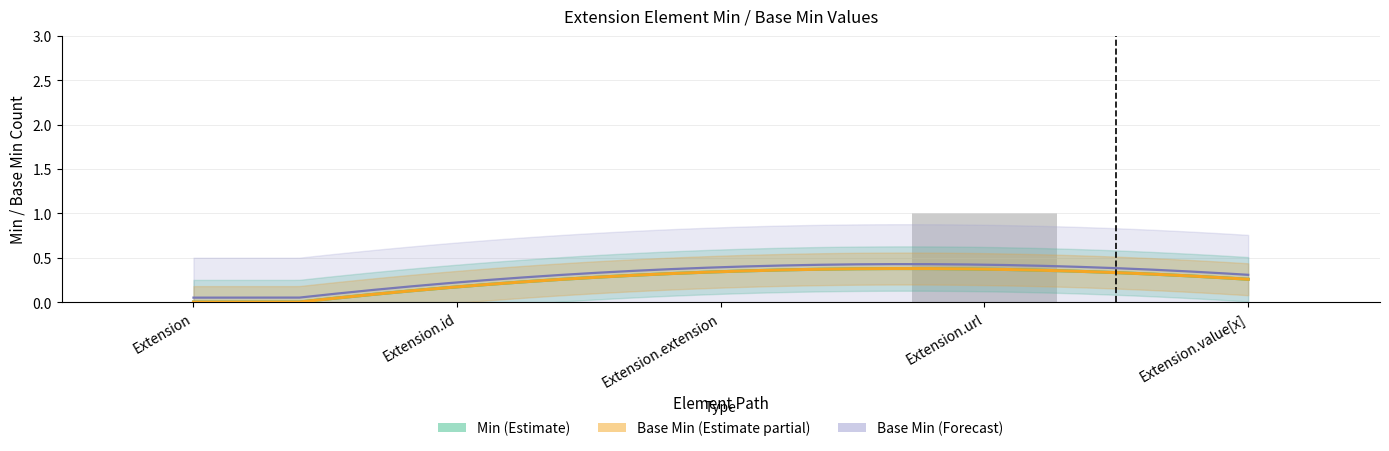

The value at Extension.extension is 0. True or false?

True